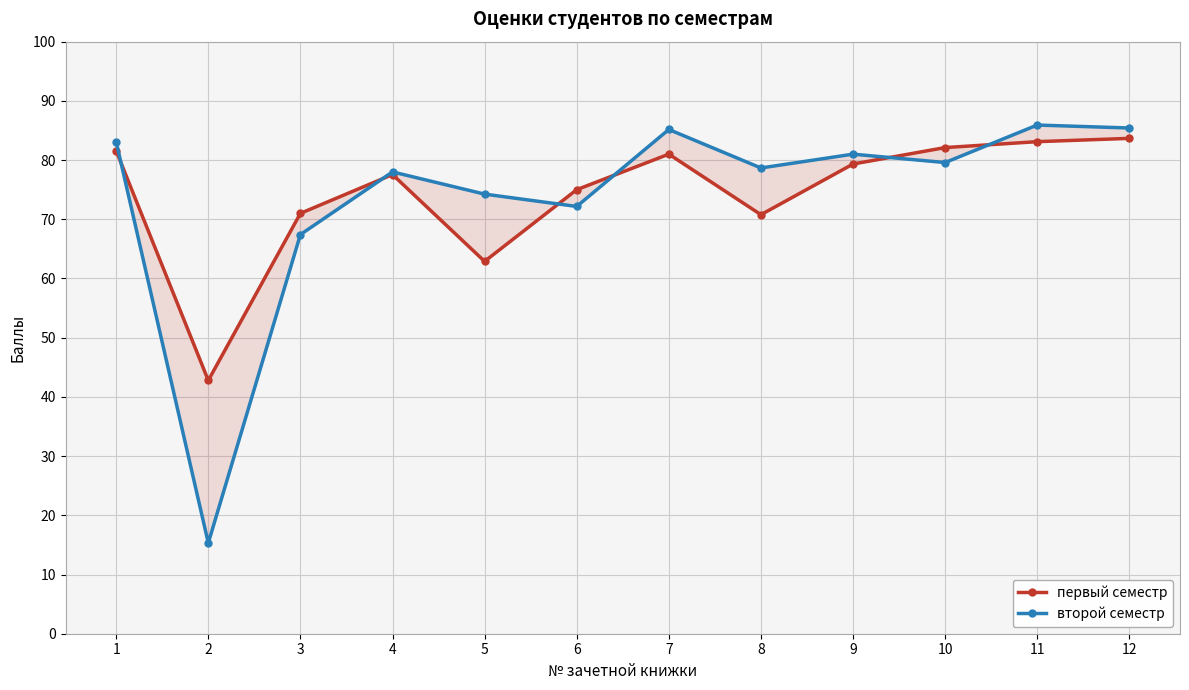

True or false: первый семестр has more than 1 points higher than both neighbors.

True